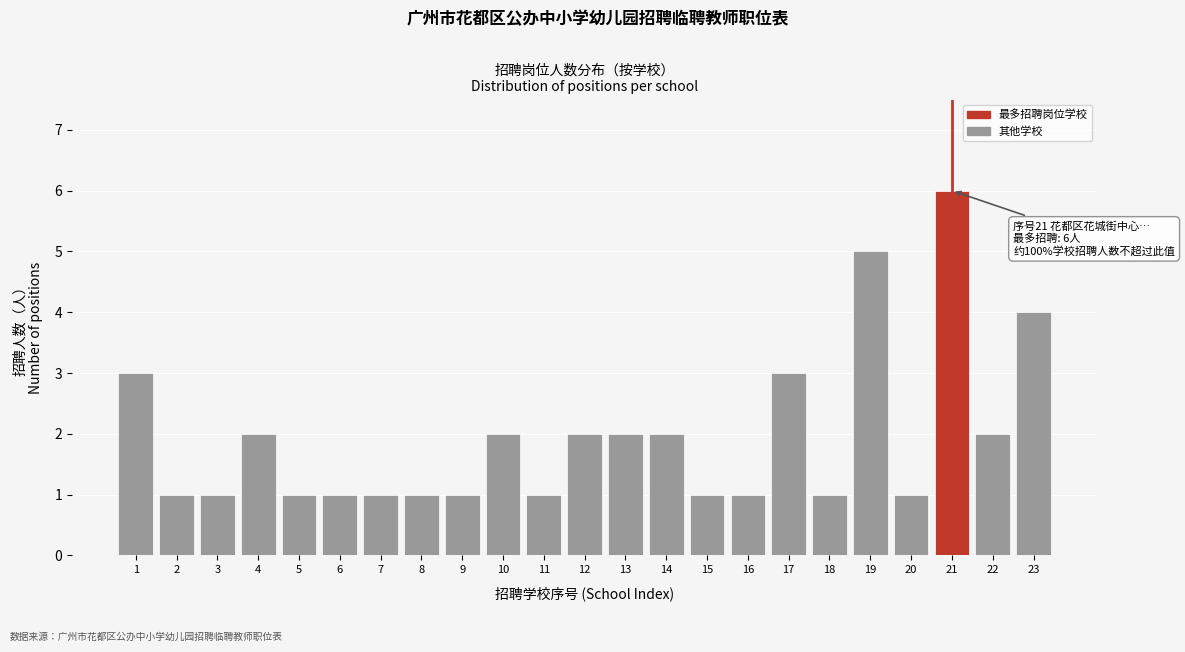

Reading left to right, list all the values displayed in this chart.

3	1	1	2	1	1	1	1	1	2	1	2	2	2	1	1	3	1	5	1	6	2	4